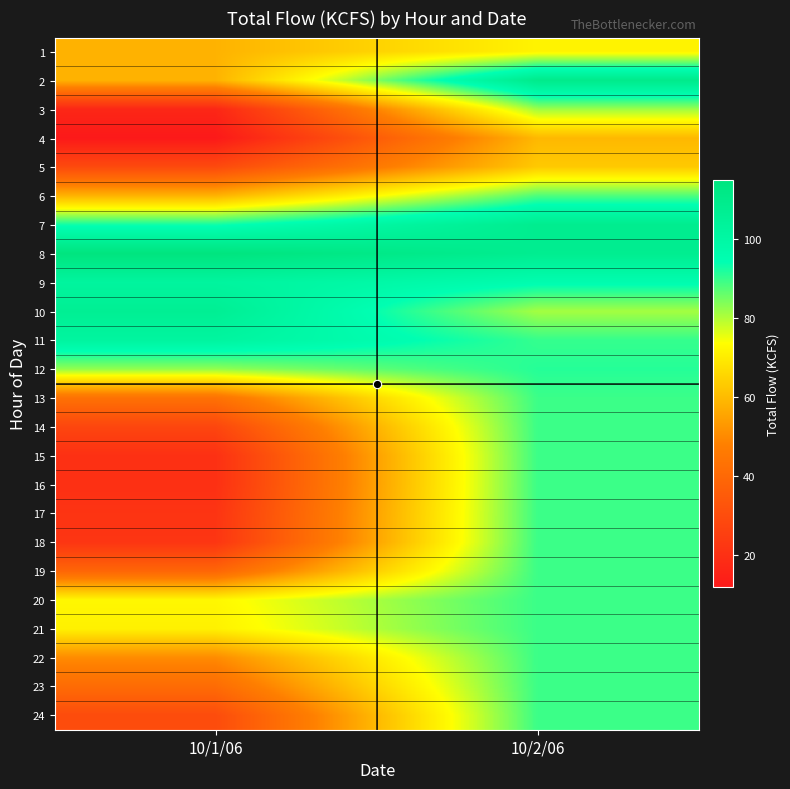

Reading left to right, list all the values displayed in this chart.

1: 10/1/06=58.3	10/2/06=71.4
2: 10/1/06=58.3	10/2/06=110.0
3: 10/1/06=16.6	10/2/06=81.6
4: 10/1/06=11.7	10/2/06=59.4
5: 10/1/06=29.0	10/2/06=62.9
6: 10/1/06=58.4	10/2/06=88.1
7: 10/1/06=93.0	10/2/06=108.4
8: 10/1/06=115.0	10/2/06=107.9
9: 10/1/06=102.2	10/2/06=95.5
10: 10/1/06=106.6	10/2/06=81.0
11: 10/1/06=101.8	10/2/06=90.0
12: 10/1/06=82.5	10/2/06=91.3
13: 10/1/06=43.1	10/2/06=89.5
14: 10/1/06=27.6	10/2/06=89.5
15: 10/1/06=19.9	10/2/06=89.5
16: 10/1/06=19.8	10/2/06=89.5
17: 10/1/06=21.2	10/2/06=89.5
18: 10/1/06=21.7	10/2/06=89.5
19: 10/1/06=38.9	10/2/06=89.5
20: 10/1/06=72.2	10/2/06=89.5
21: 10/1/06=70.9	10/2/06=89.5
22: 10/1/06=50.3	10/2/06=89.5
23: 10/1/06=40.9	10/2/06=89.5
24: 10/1/06=29.7	10/2/06=89.5